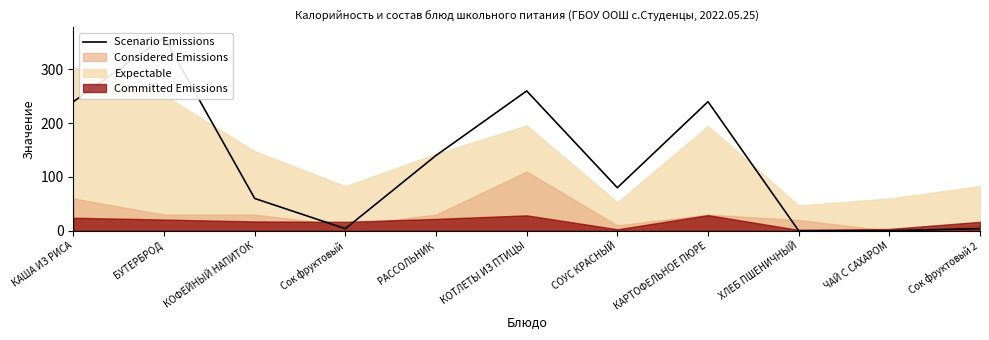

Rank the categories by value from highest to lowest.

БУТЕРБРОД, КОТЛЕТЫ ИЗ ПТИЦЫ, КАША ИЗ РИСА, КАРТОФЕЛЬНОЕ ПЮРЕ, РАССОЛЬНИК, СОУС КРАСНЫЙ, КОФЕЙНЫЙ НАПИТОК, Сок фруктовый, Сок фруктовый 2, ХЛЕБ ПШЕНИЧНЫЙ, ЧАЙ С САХАРОМ